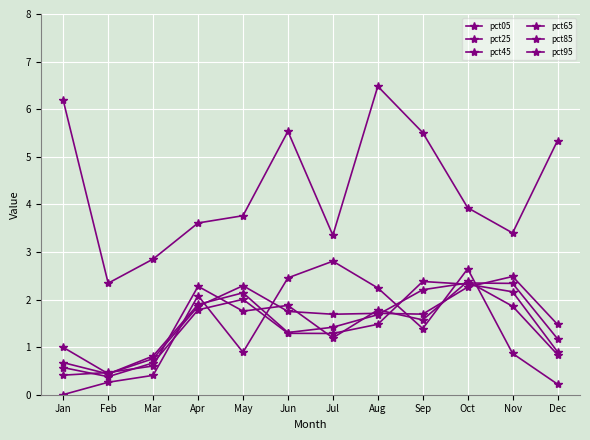

How many values in the pct45 series are below 1?

3